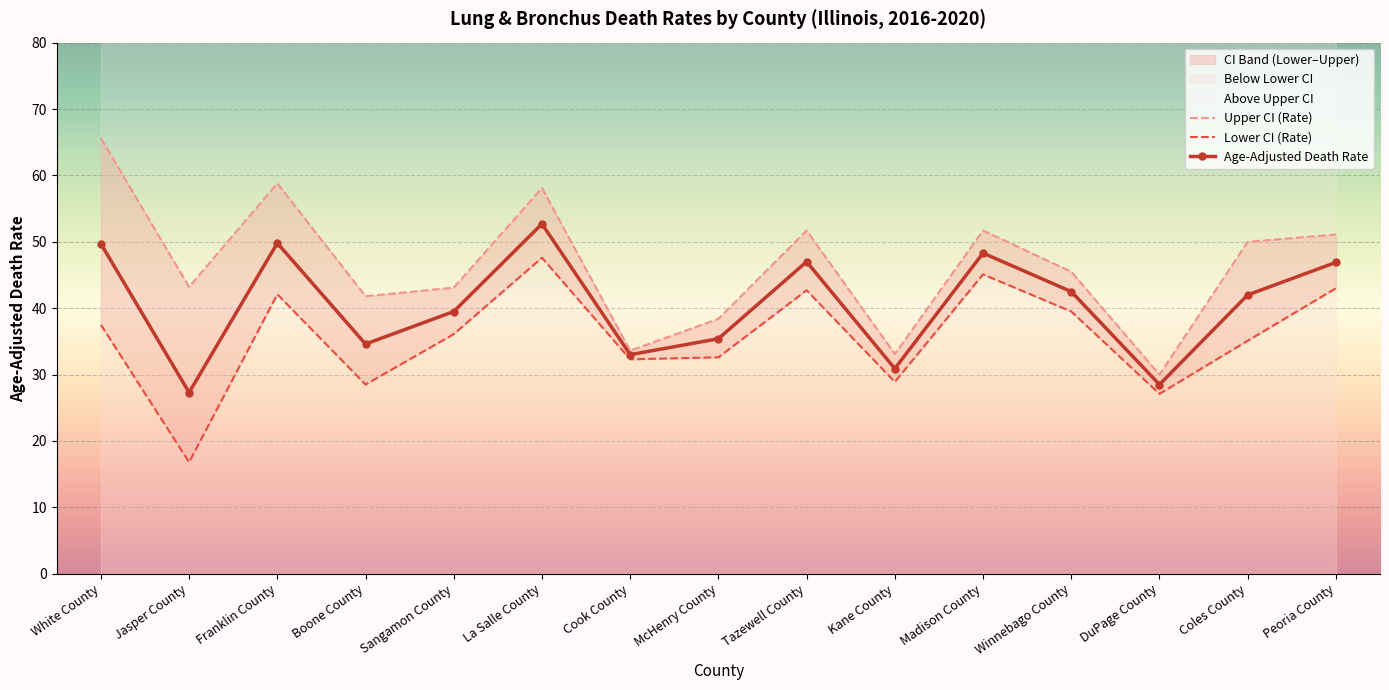

At how many categories does at least one series exceed 35?

12